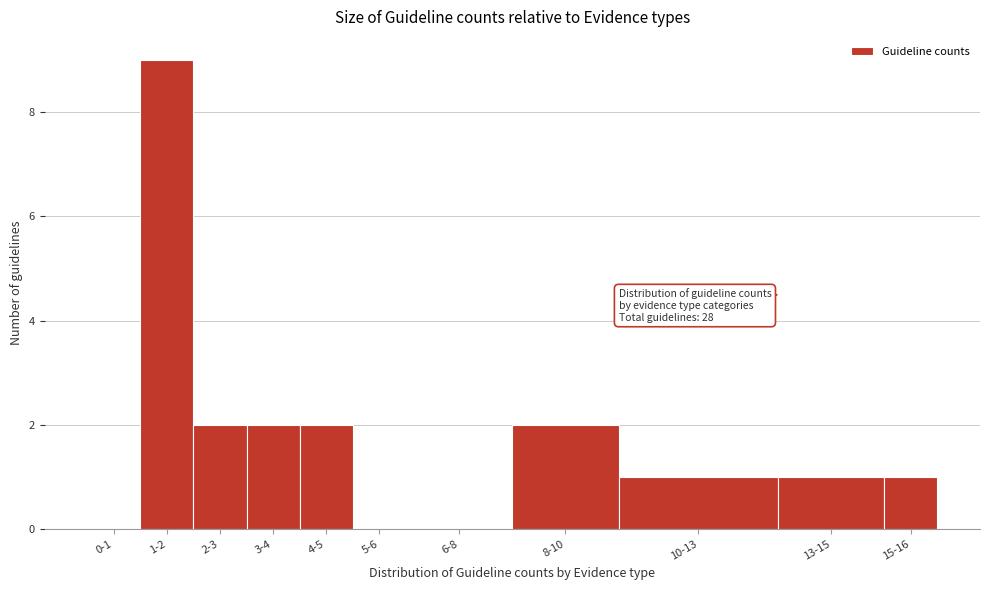

Reading left to right, list all the values displayed in this chart.

0-1=0	1-2=9	2-3=2	3-4=2	4-5=2	5-6=0	6-8=0	8-10=2	10-13=1	13-15=1	15-16=1